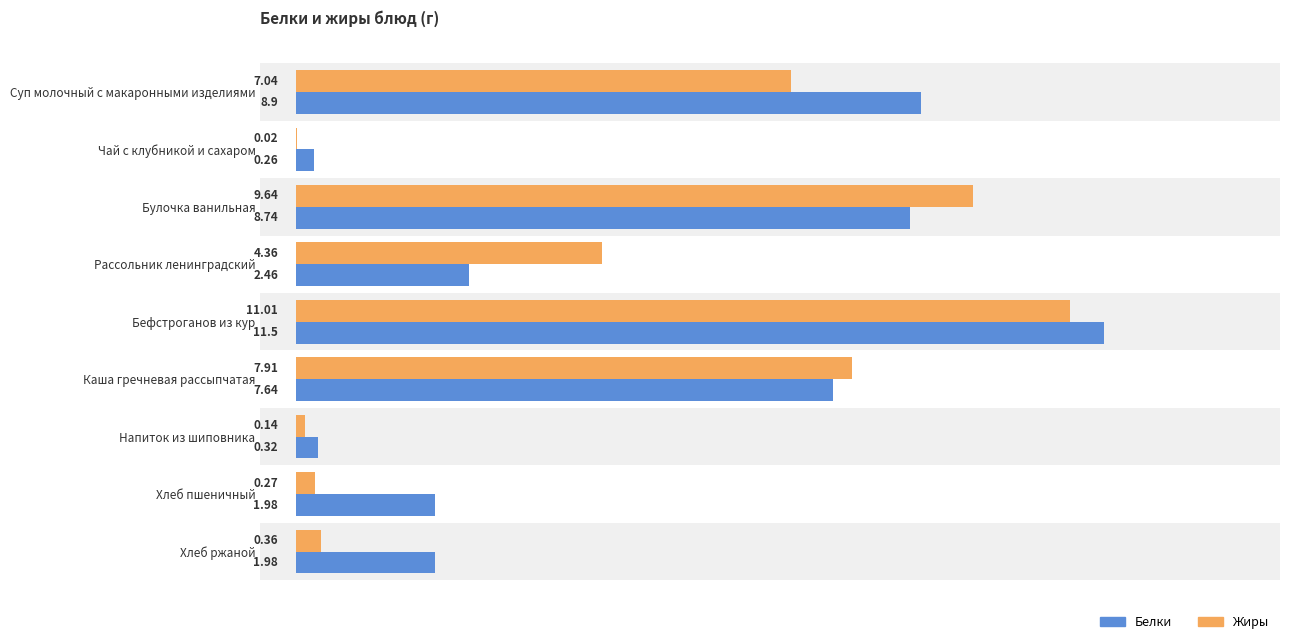

What is the sum of all Жиры values?

40.8